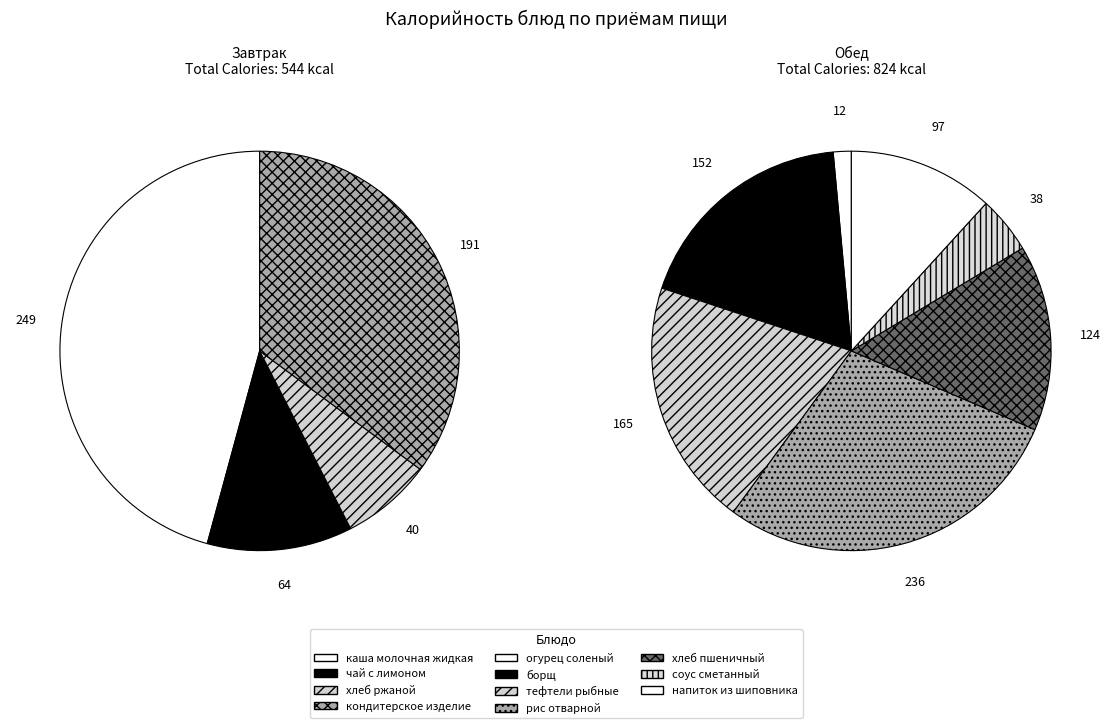

Is it true that соус сметанный is 3% of the pie?

True